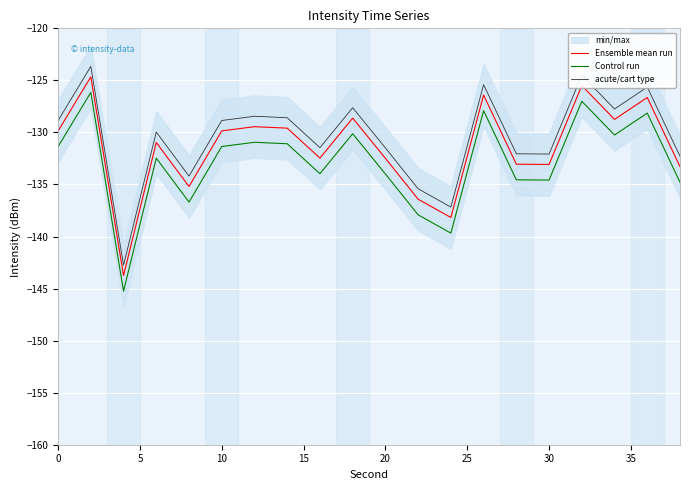

What is the highest value of the Control run series?

-126.2